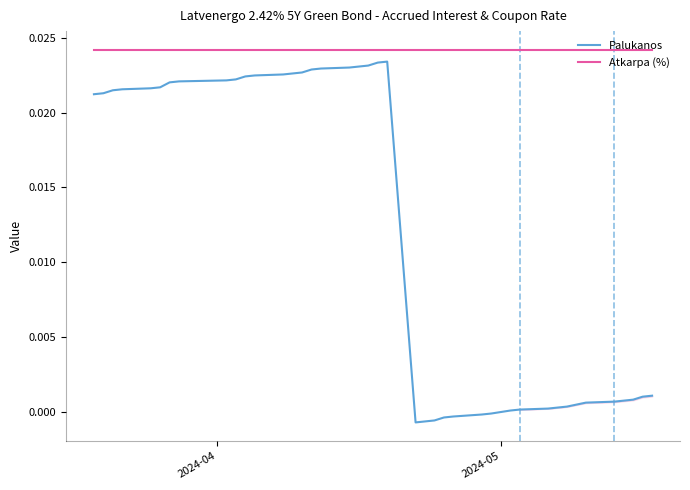

True or false: Palukanos and Atkarpa (%) cross at least once.

False